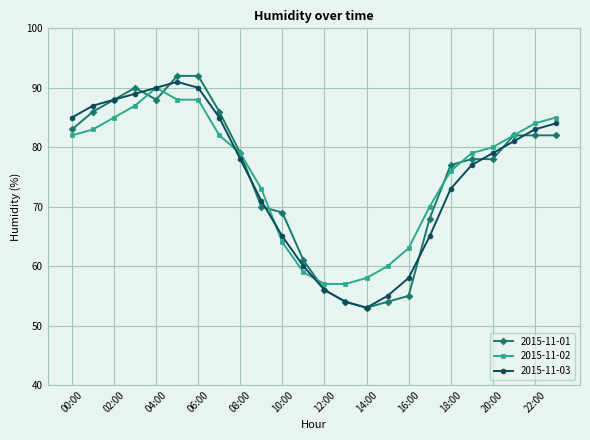

Which series has the largest range (max minus min)?

2015-11-01